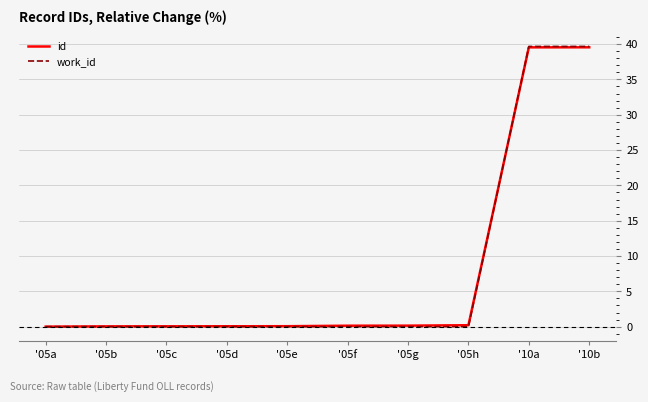

What position from the left is '05a?

1